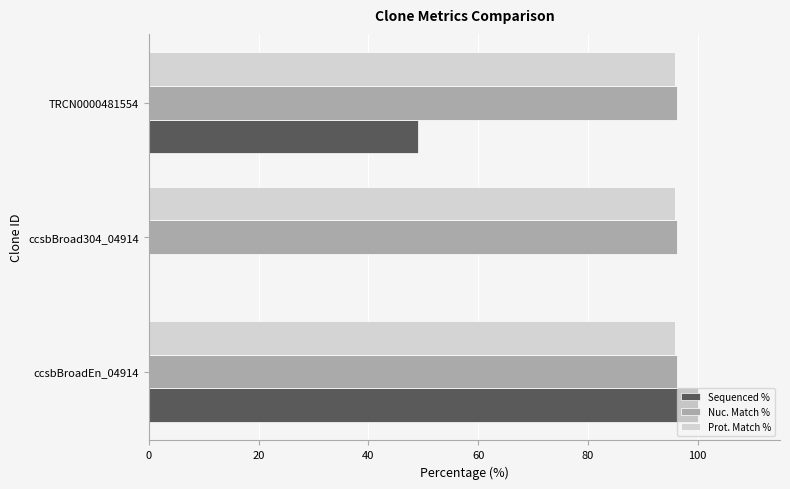

What are all the series names shown in the legend?

Sequenced %, Nuc. Match %, Prot. Match %